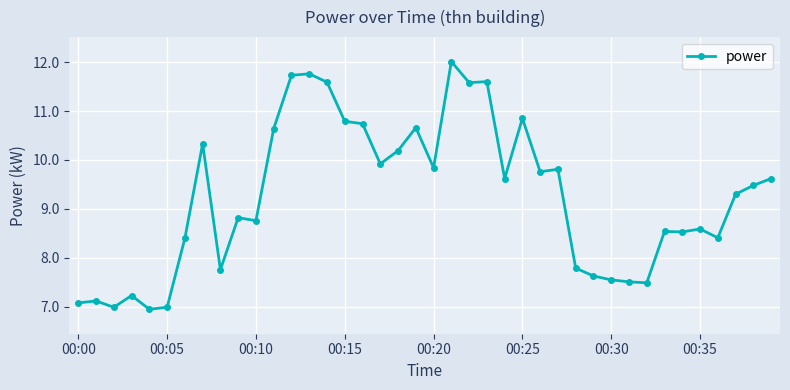

True or false: there are more than 2 points higher than both neighbors.

True